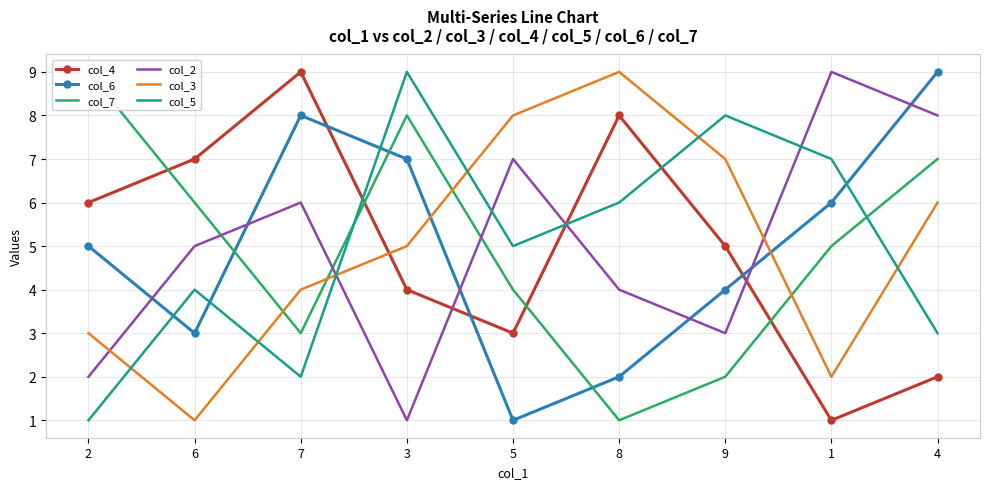

What is the label of the 6th point from the right?

3